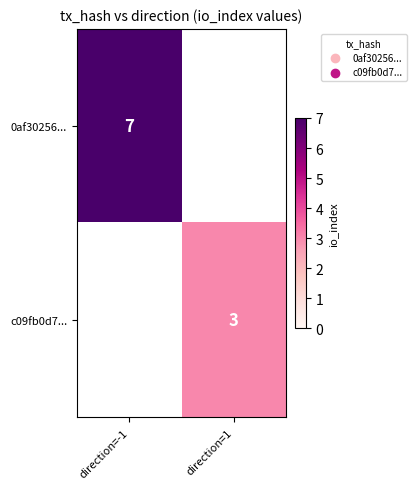

Is it true that 0af30256... equals 10 at direction=-1?

False